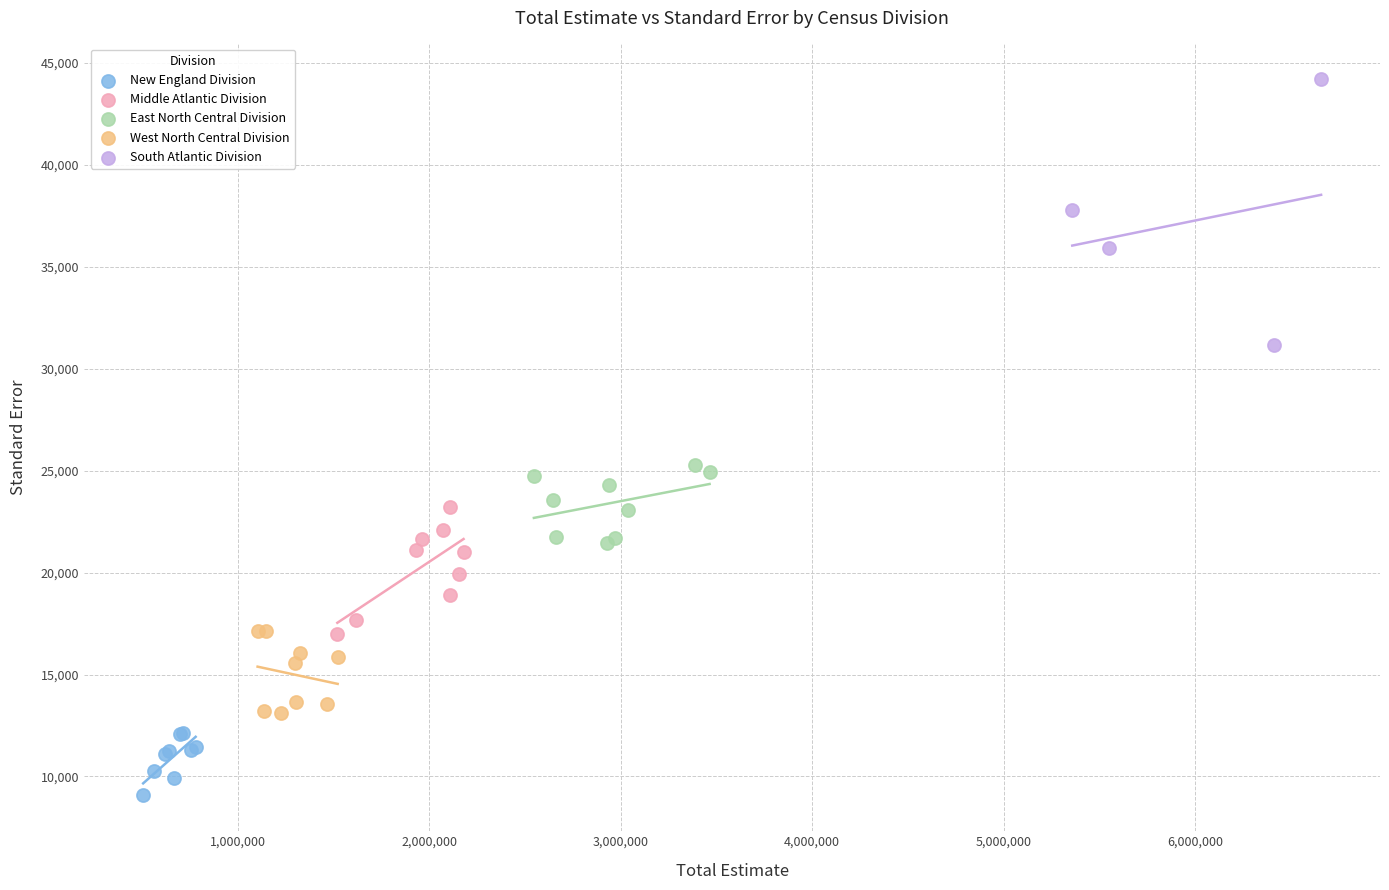

Which series contains the highest Y value?

South Atlantic Division